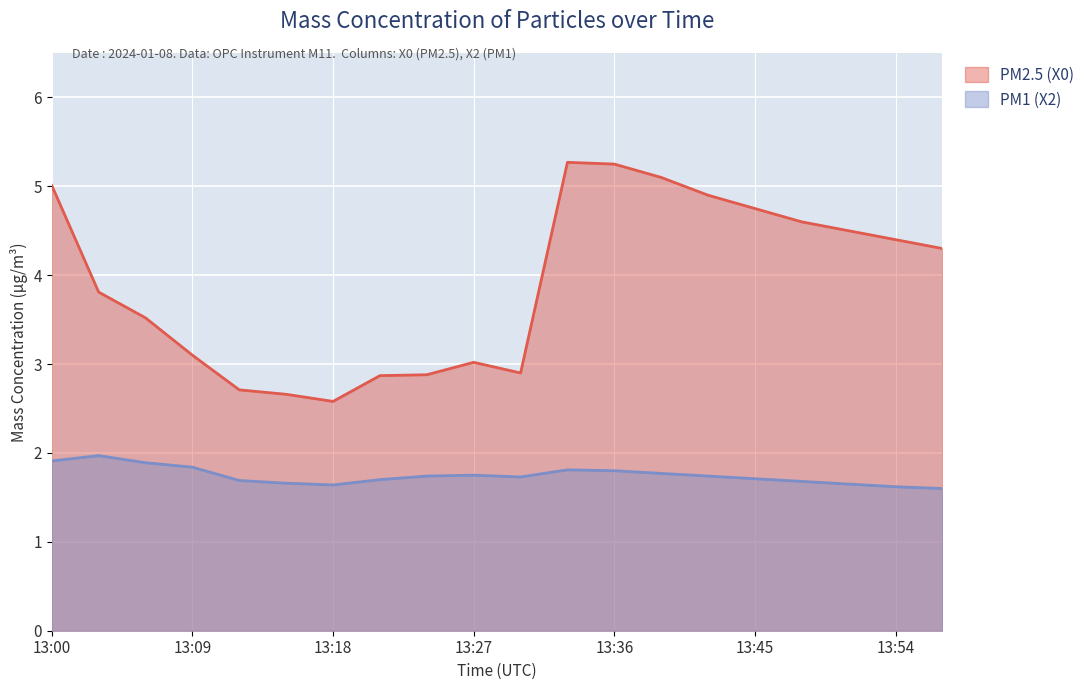

True or false: PM2.5 (X0) and PM1 (X2) intersect in this chart.

False